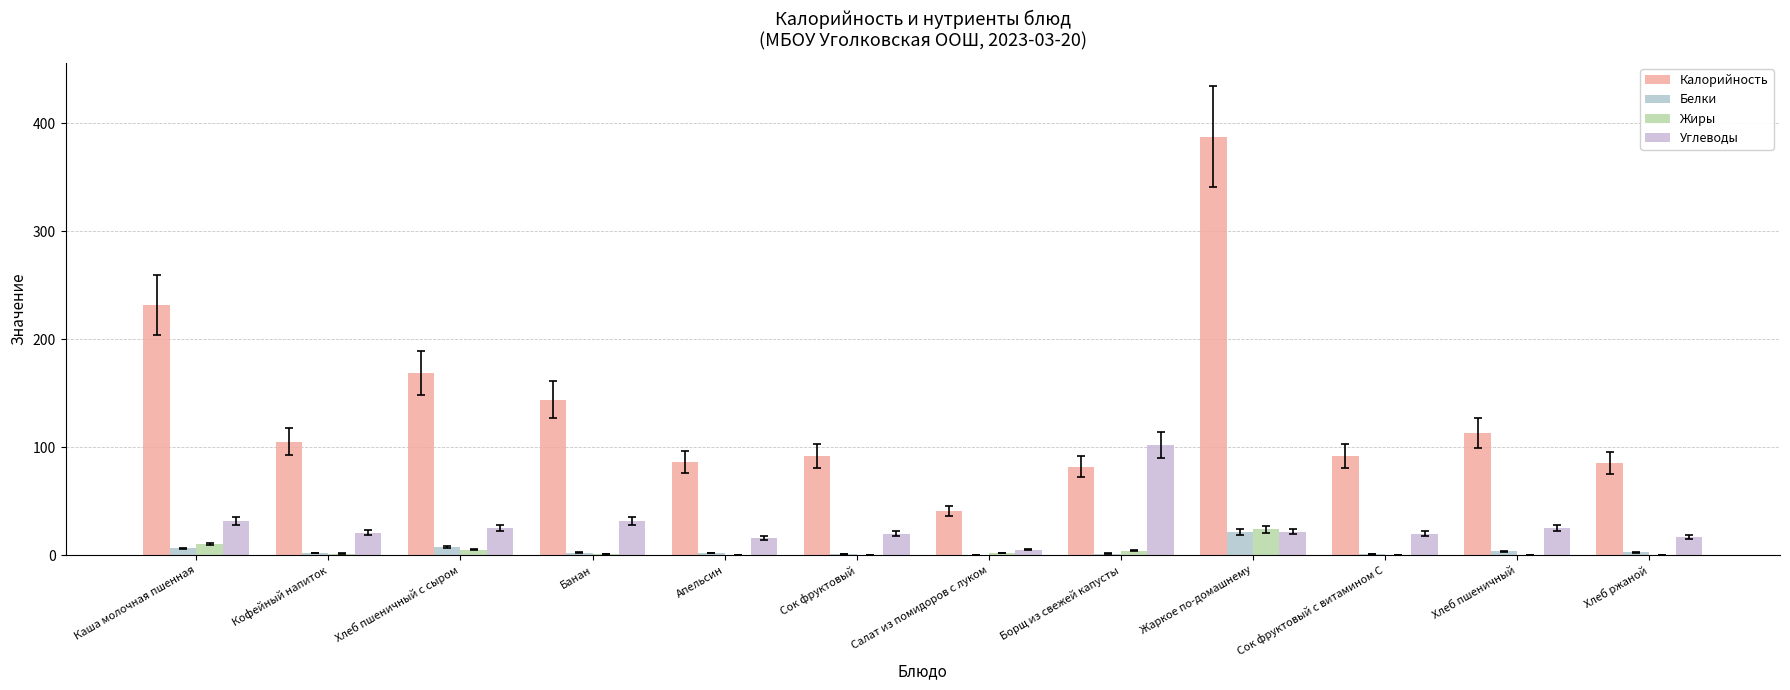

What is the sum of the Калорийность values at Каша молочная пшенная and Сок фруктовый с витамином С?

323.6